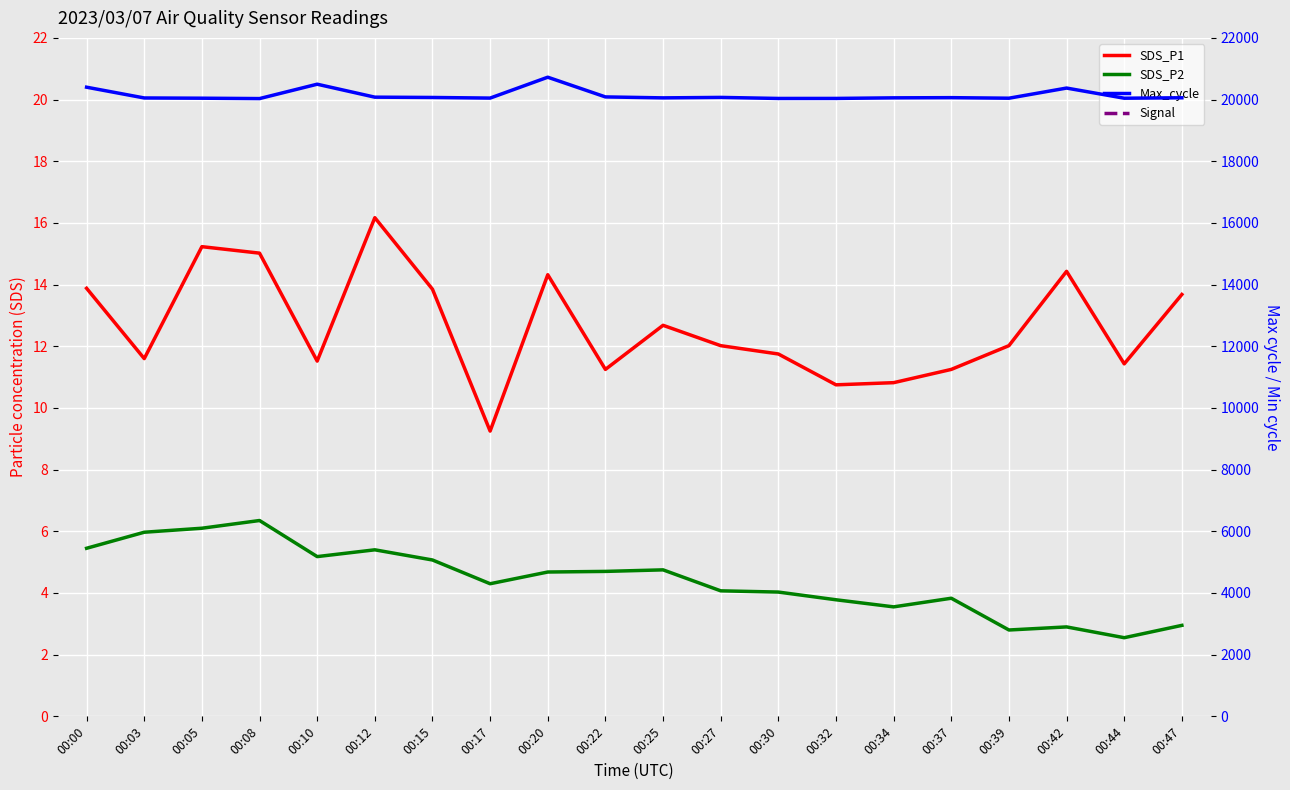

Reading left to right, transcribe all the data shown in this chart.

SDS_P1: 00:00=13.9	00:03=11.6	00:05=15.2	00:08=15.0	00:10=11.5	00:12=16.2	00:15=13.8	00:17=9.2	00:20=14.3	00:22=11.2	00:25=12.7	00:27=12.0	00:30=11.8	00:32=10.8	00:34=10.8	00:37=11.2	00:39=12.0	00:42=14.4	00:44=11.4	00:47=13.7
SDS_P2: 00:00=5.5	00:03=6.0	00:05=6.1	00:08=6.3	00:10=5.2	00:12=5.4	00:15=5.1	00:17=4.3	00:20=4.7	00:22=4.7	00:25=4.8	00:27=4.1	00:30=4.0	00:32=3.8	00:34=3.5	00:37=3.8	00:39=2.8	00:42=2.9	00:44=2.5	00:47=3.0
Max_cycle: 00:00=20401.0	00:03=20052.0	00:05=20044.0	00:08=20032.0	00:10=20498.0	00:12=20078.0	00:15=20068.0	00:17=20048.0	00:20=20725.0	00:22=20086.0	00:25=20055.0	00:27=20070.0	00:30=20036.0	00:32=20037.0	00:34=20056.0	00:37=20062.0	00:39=20044.0	00:42=20373.0	00:44=20044.0	00:47=20058.0
Signal: 00:00=-58.0	00:03=-58.0	00:05=-58.0	00:08=-57.0	00:10=-57.0	00:12=-57.0	00:15=-57.0	00:17=-57.0	00:20=-57.0	00:22=-57.0	00:25=-58.0	00:27=-57.0	00:30=-57.0	00:32=-57.0	00:34=-57.0	00:37=-57.0	00:39=-57.0	00:42=-57.0	00:44=-57.0	00:47=-57.0